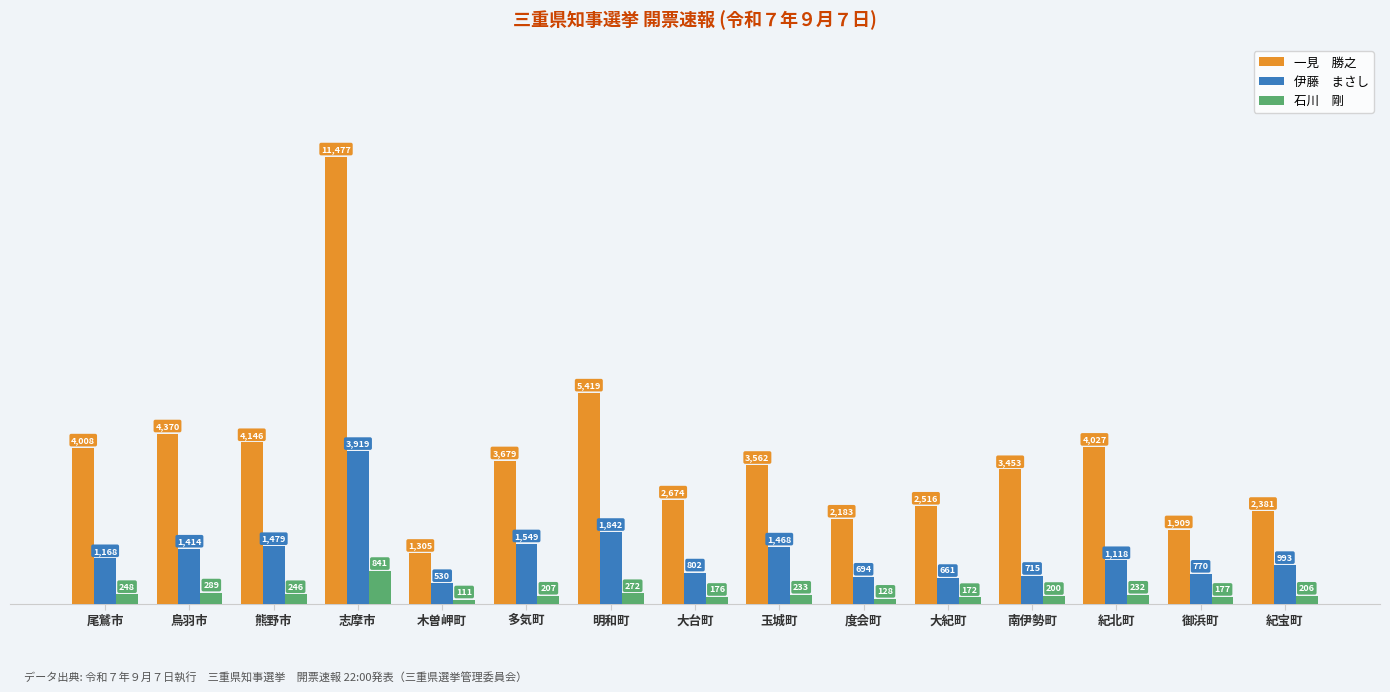

At which category does the chart reach its minimum across all series?

木曽岬町